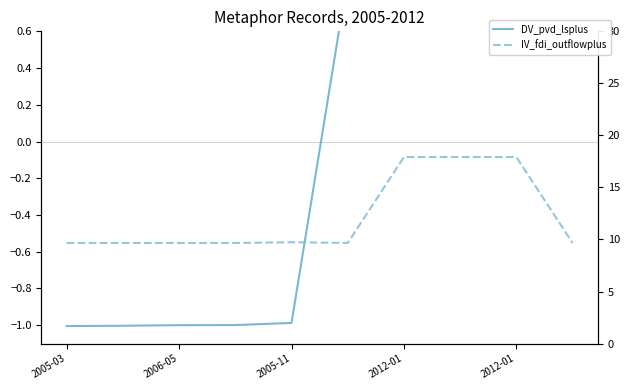

The value of DV_pvd_lsplus at 5 is 0.9. True or false?

True